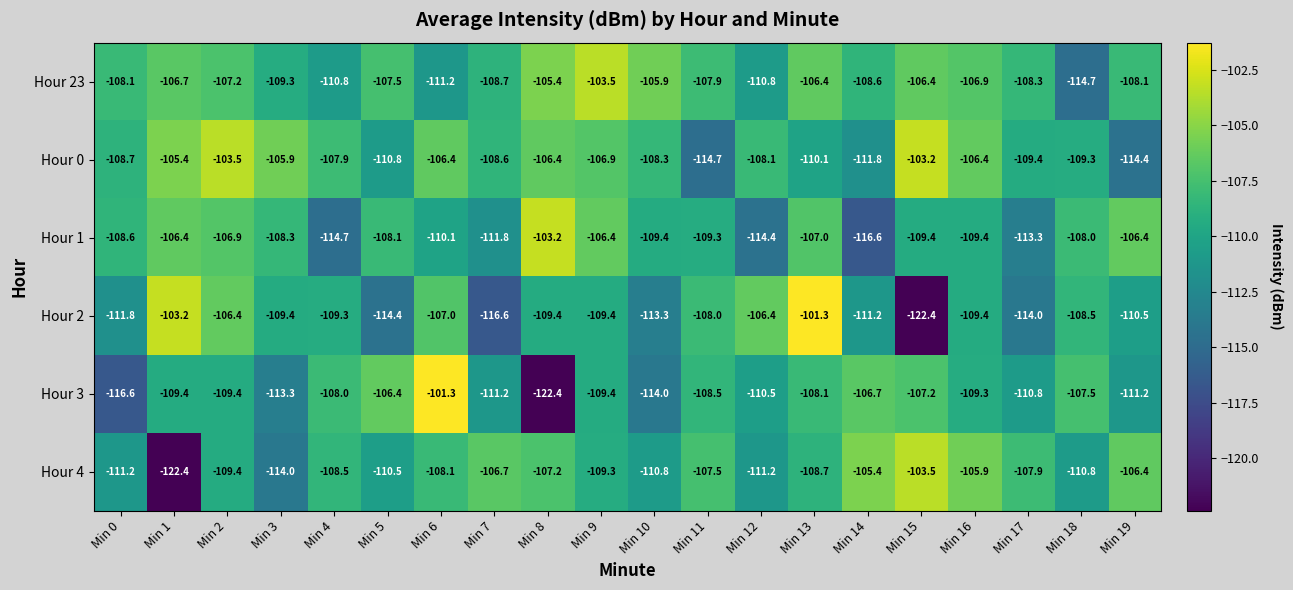

What is the average value of the Hour 2 series?

-110.1